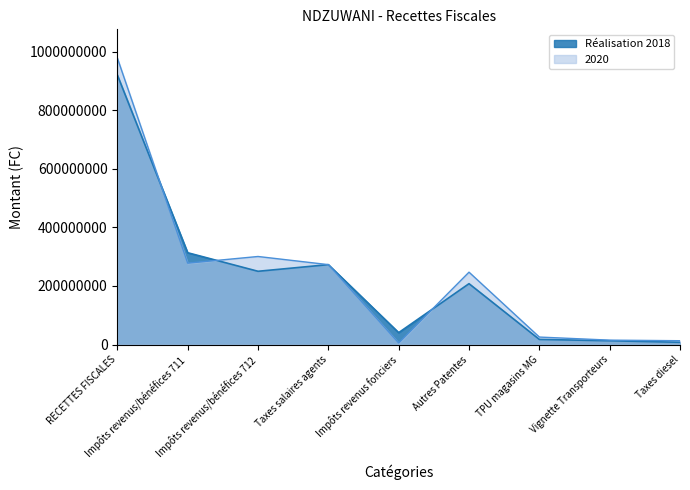

Is it true that 2020 equals 129980945 at Impôts revenus/bénéfices 712?

False